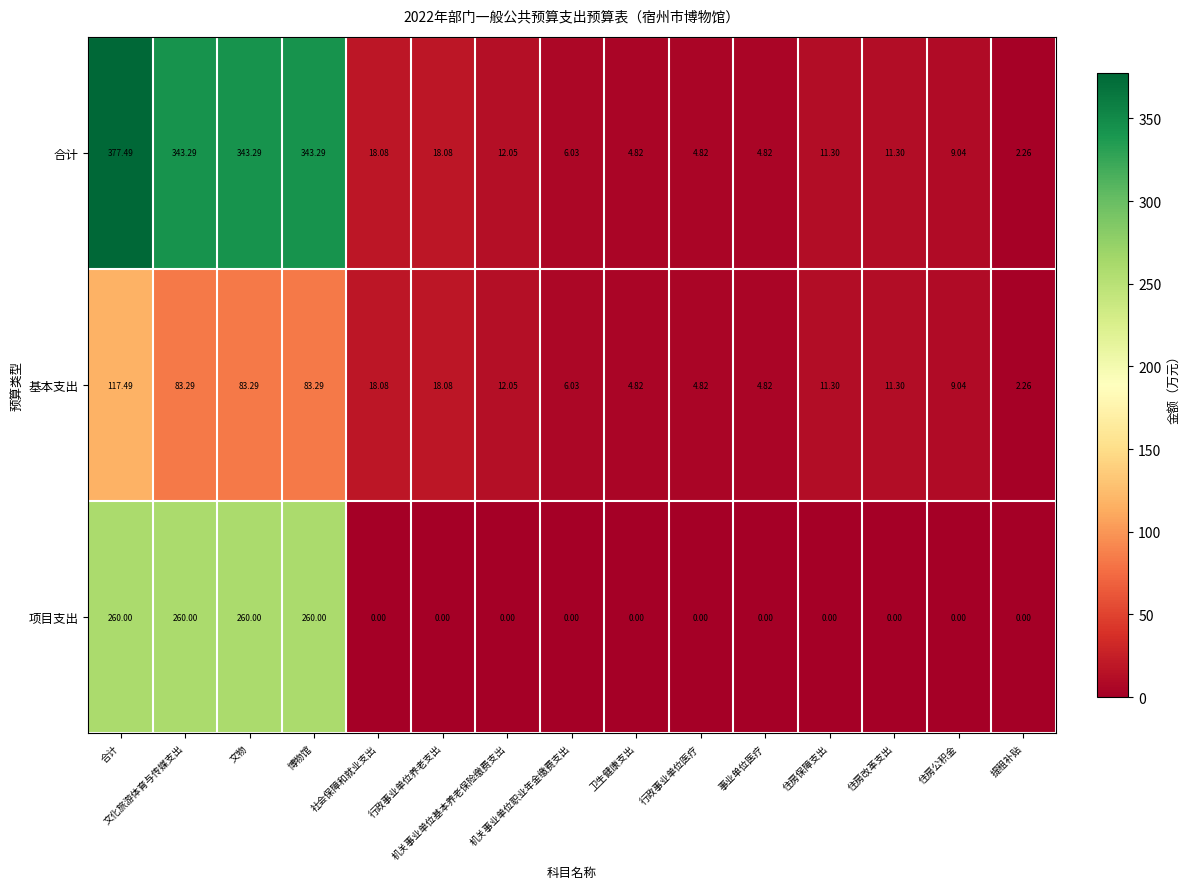

What is the total value across all series at 机关事业单位职业年金缴费支出?

12.1